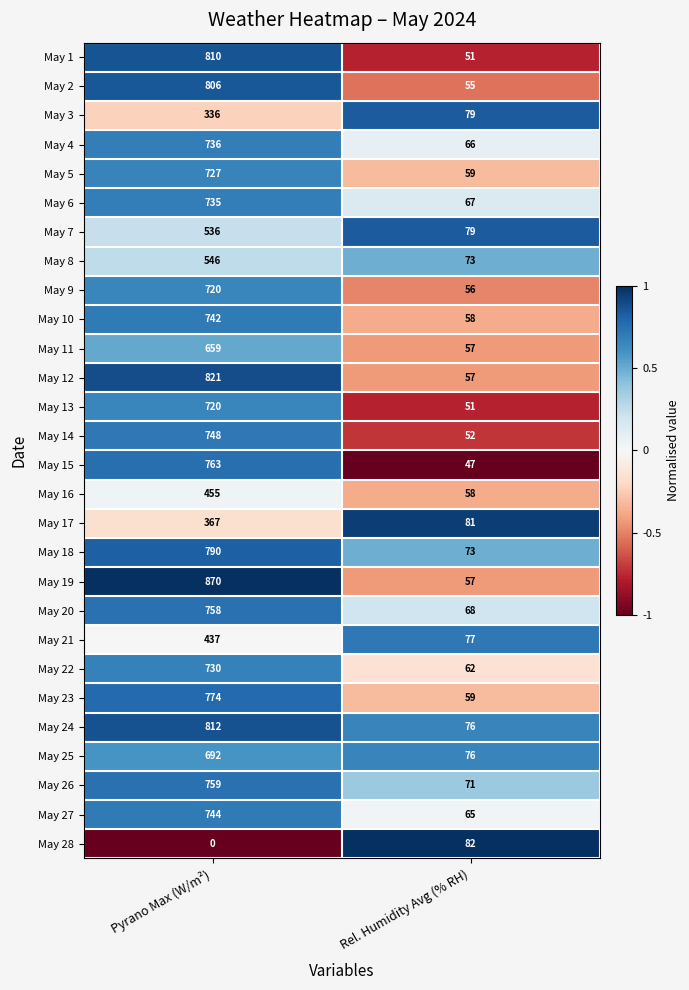

True or false: May 9 has a value of 936 at Pyrano Max (W/m²).

False